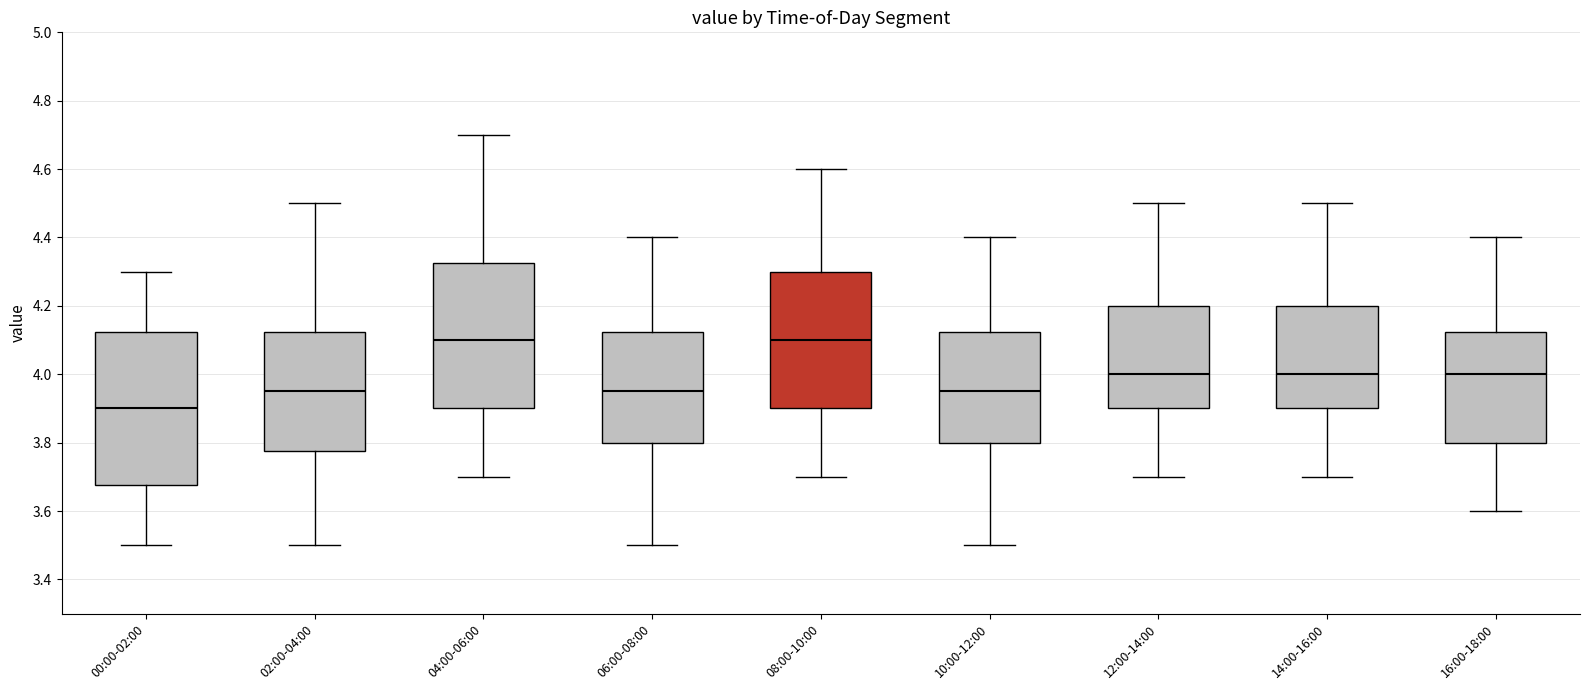

Where does the upper whisker of the box for 06:00-08:00 end on the y-axis? The values are not printed on the chart, so give them approximately, as read against the axis.

4.40